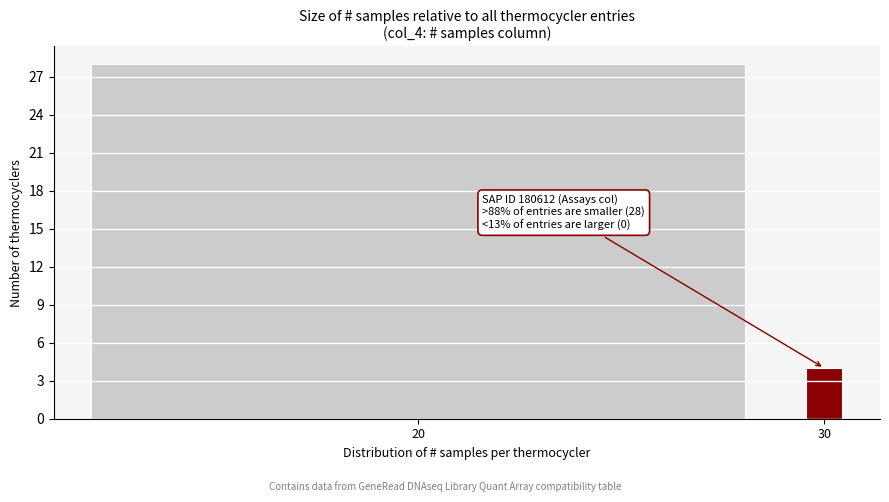

Reading left to right, what are all the values shown in this chart?

28	4